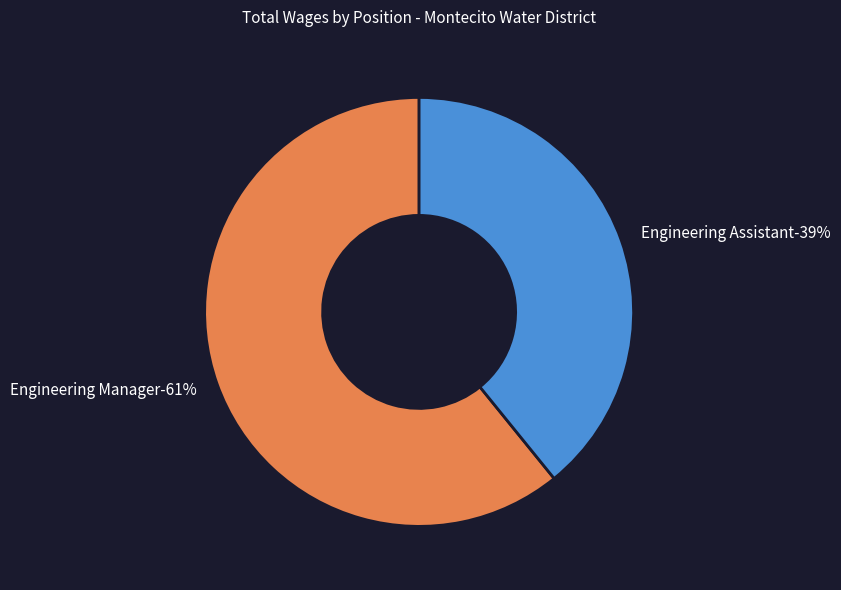

To the nearest percent, what is the difference between the Engineering Manager and Engineering Assistant slice percentages?

22%